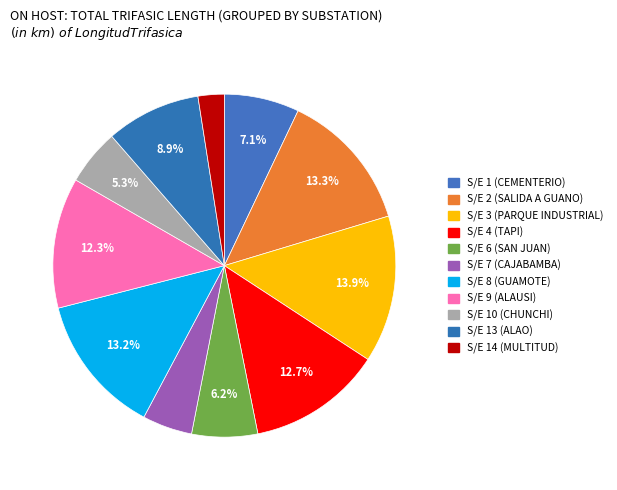

How many slices are in this pie chart?

11